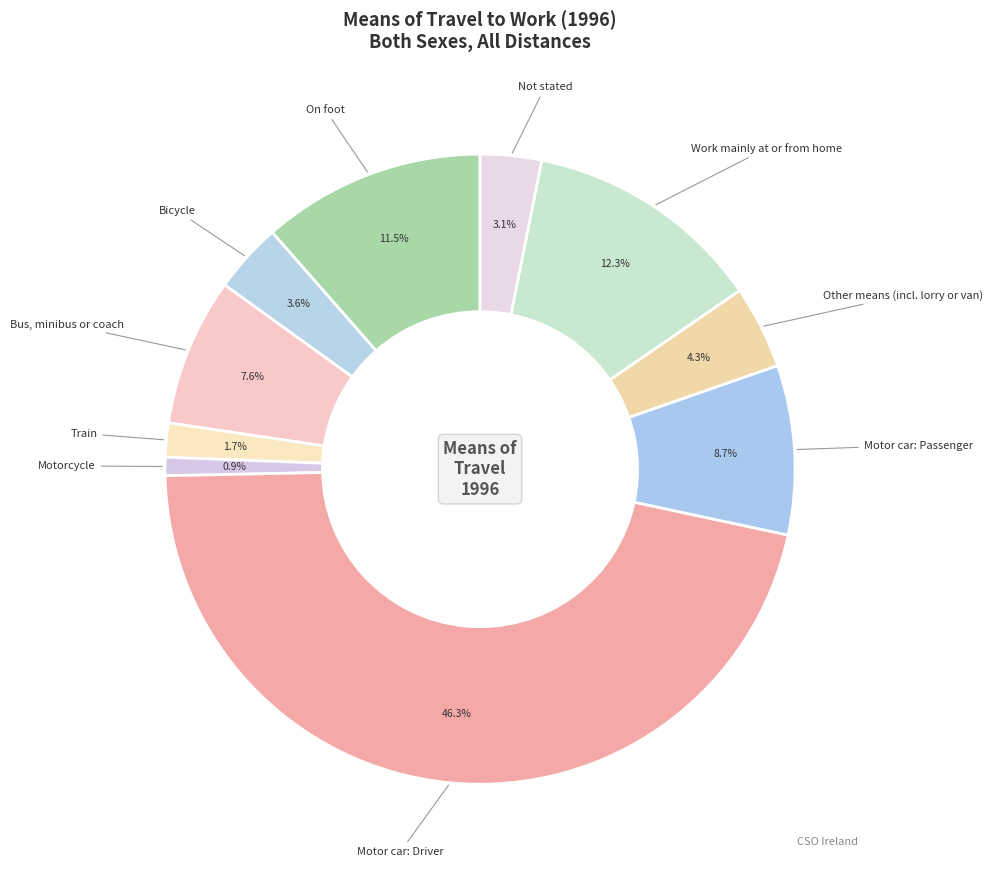

Which category has the biggest portion of the pie?

Motor car: Driver